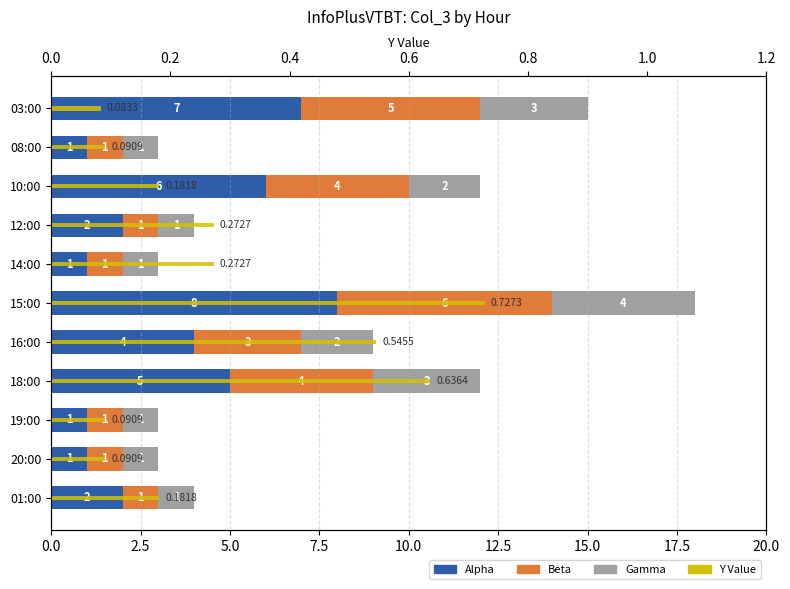

What is the difference between the maximum and second lowest values in the Beta series?

5.0